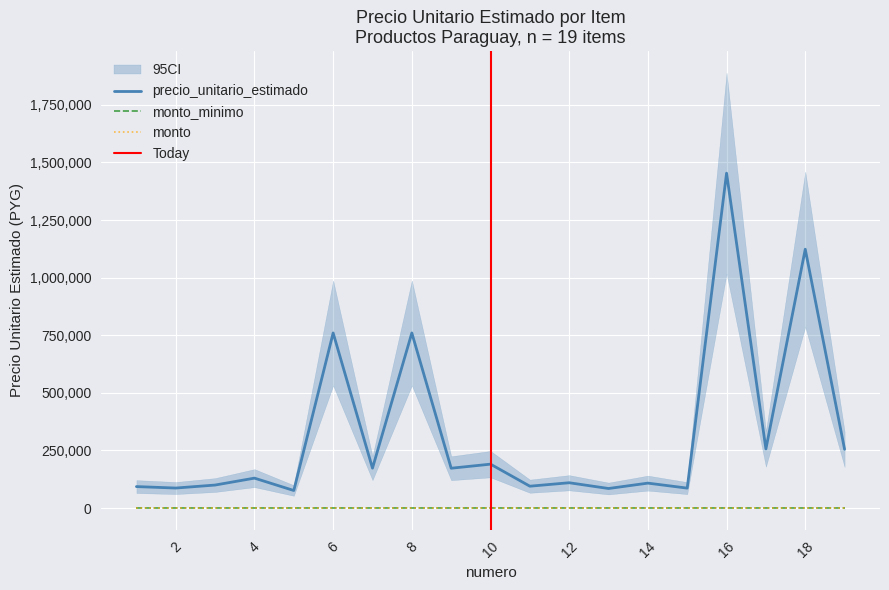

Reading right to left, list all the values displayed in this chart.

precio_unitario_estimado: 19=255000	18=1123333	17=256667	16=1453333	15=86667	14=108333	13=85000	12=110000	11=95000	10=190667	9=173000	8=760000	7=173333	6=760000	5=76333	4=130000	3=100000	2=87000	1=93333
monto_minimo: 19=0	18=0	17=0	16=0	15=0	14=0	13=0	12=0	11=0	10=0	9=0	8=0	7=0	6=0	5=0	4=0	3=0	2=0	1=0
monto: 19=0	18=0	17=0	16=0	15=0	14=0	13=0	12=0	11=0	10=0	9=0	8=0	7=0	6=0	5=0	4=0	3=0	2=0	1=0